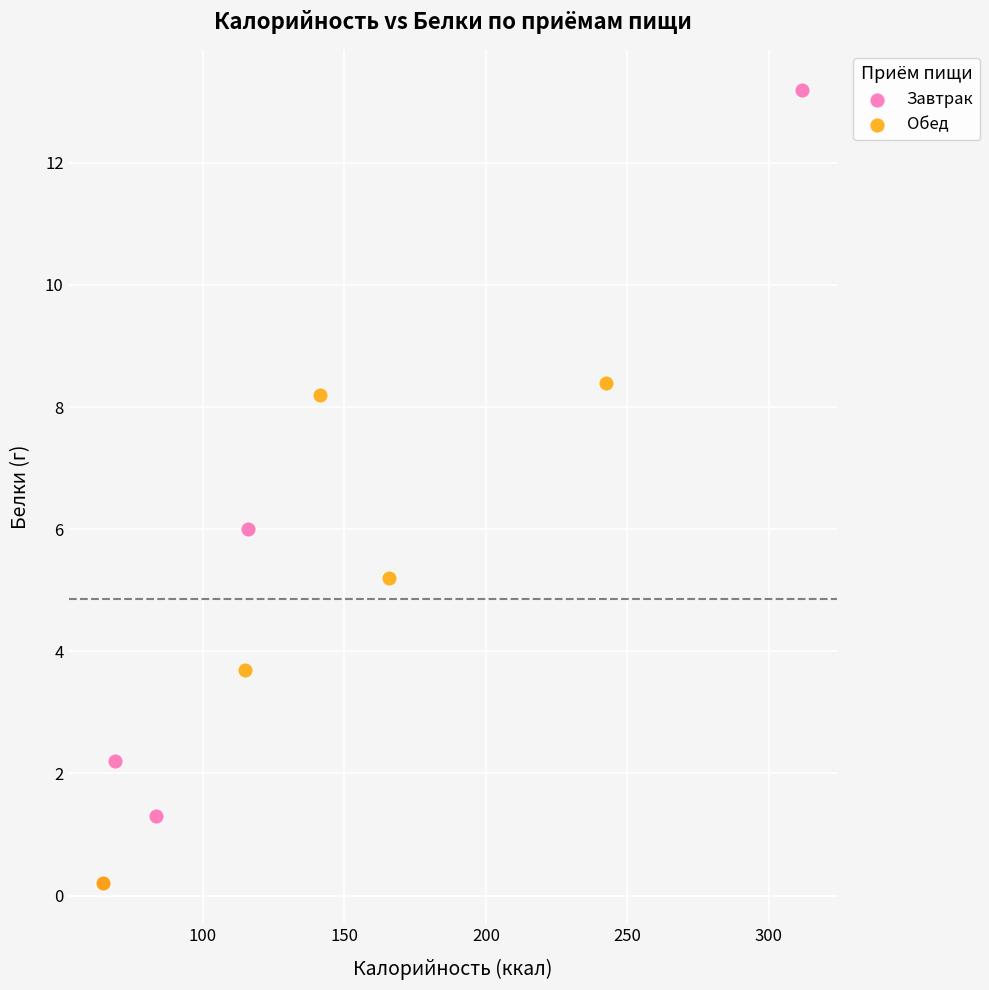

Which series has the widest spread of Y values?

Завтрак